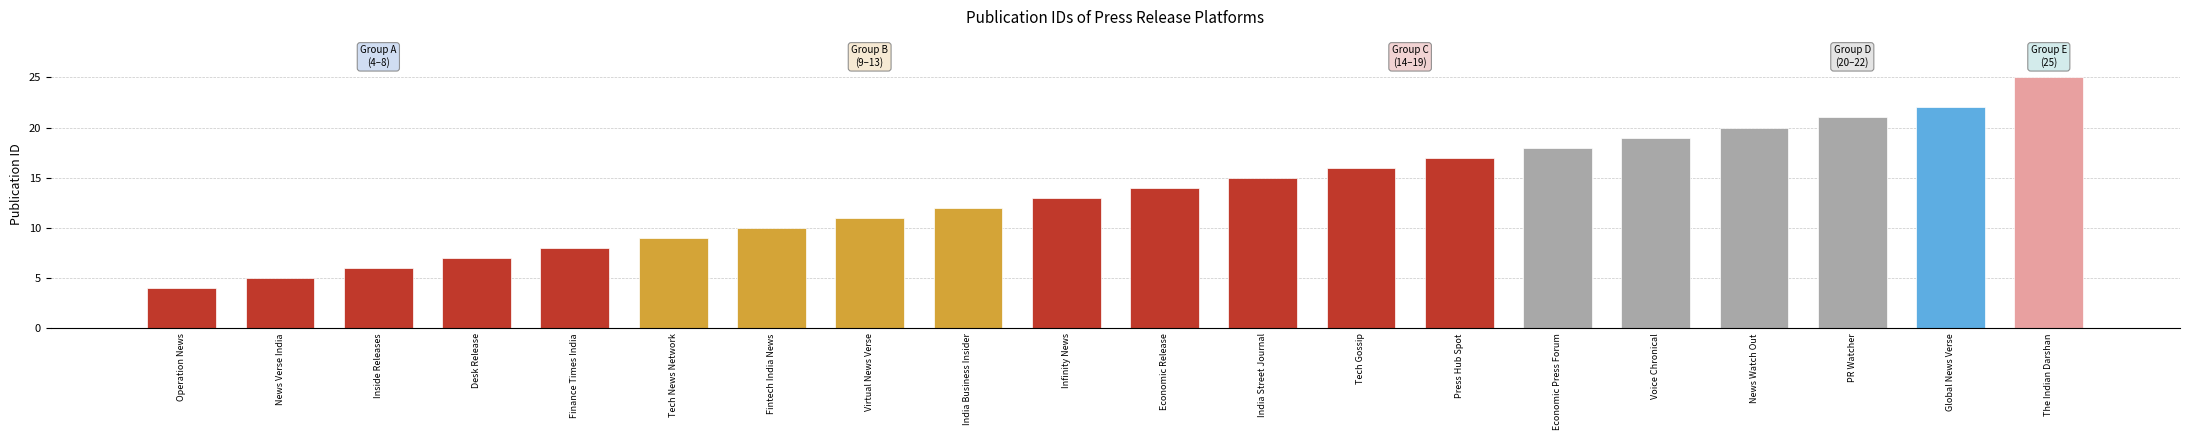

Rank the categories by value from highest to lowest.

The Indian Darshan, Global News Verse, PR Watcher, News Watch Out, Voice Chronical, Economic Press Forum, Press Hub Spot, Tech Gossip, India Street Journal, Economic Release, Infinity News, India Business Insider, Virtual News Verse, Fintech India News, Tech News Network, Finance Times India, Desk Release, Inside Releases, News Verse India, Operation News